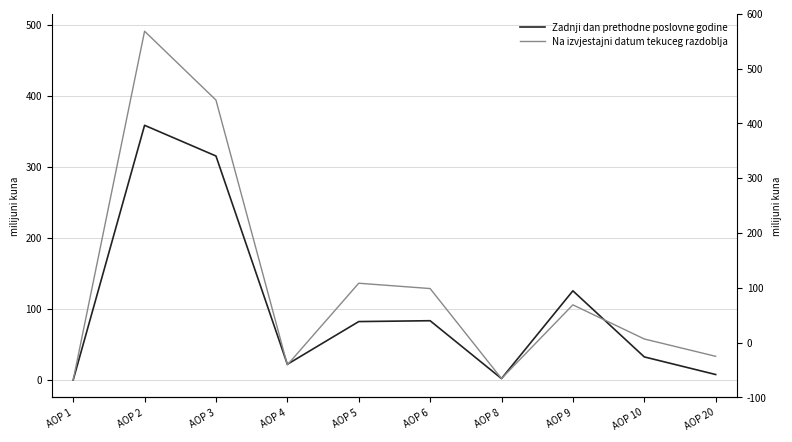

List the series in order of their overall mean, lowest first.

Zadnji dan prethodne poslovne godine, Na izvjestajni datum tekuceg razdoblja